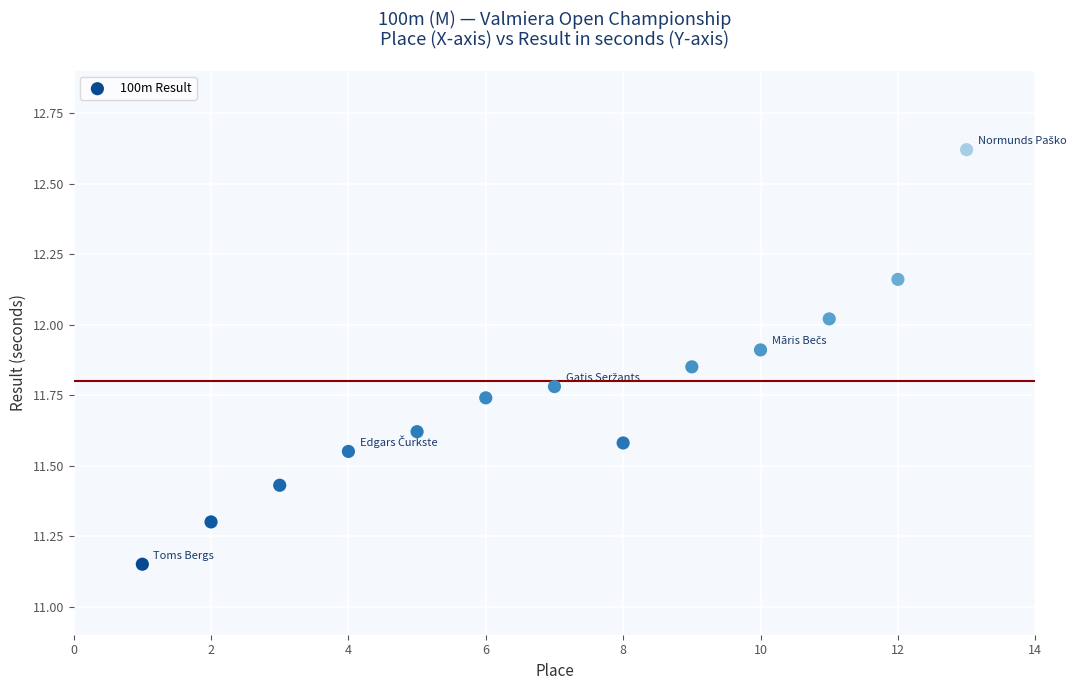

What is the range of Y values (max minus min)?

1.5